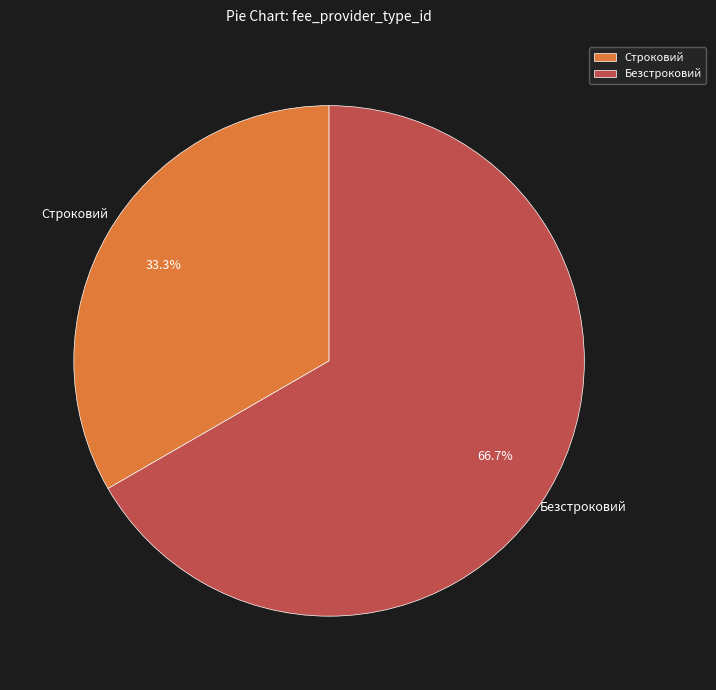

Count the number of slices in the pie.

2